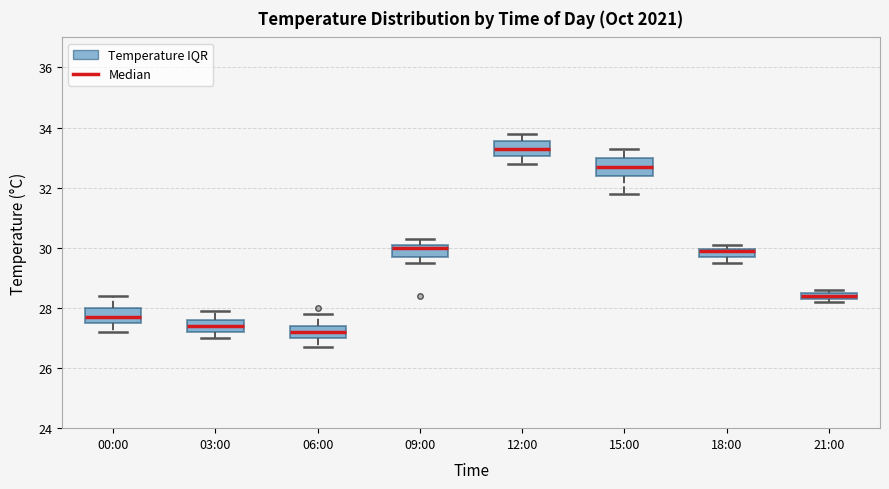

Where does the median line of the box for 00:00 sit on the y-axis? The values are not printed on the chart, so give them approximately, as read against the axis.

27.8